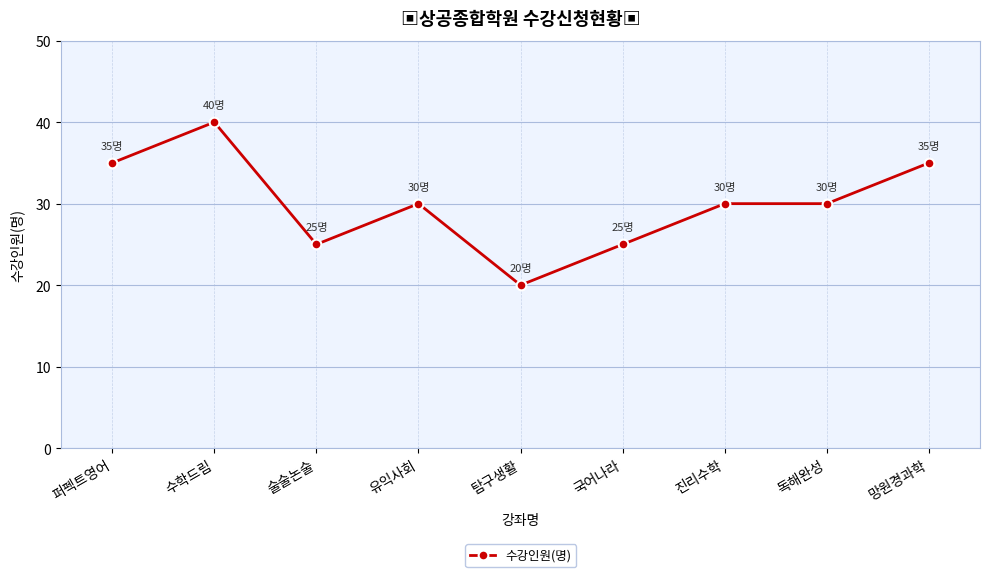

How many lines are shown in the chart?

1